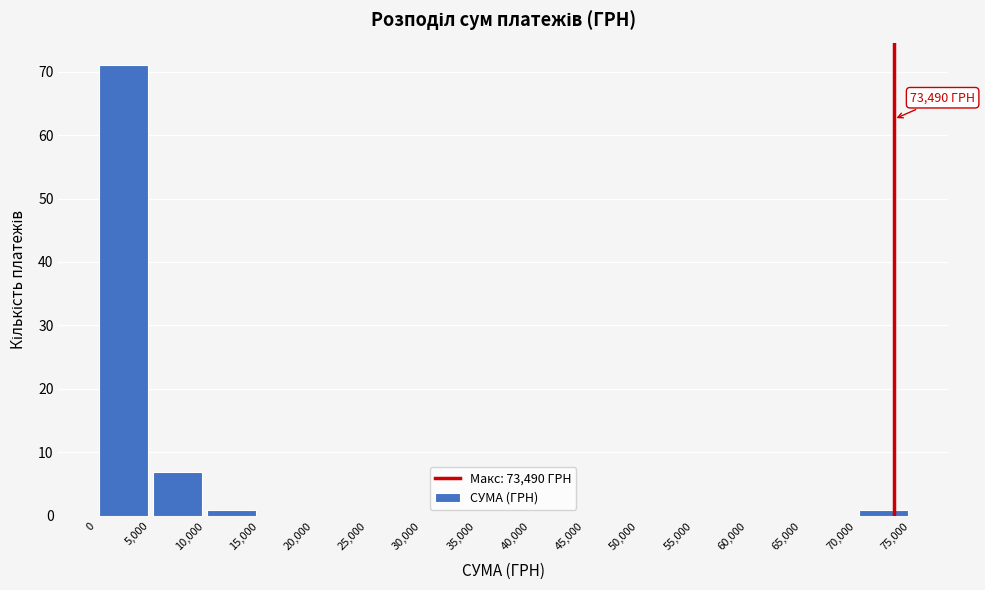

Over which range of the x-axis is the bar tallest?

0 to 5,000